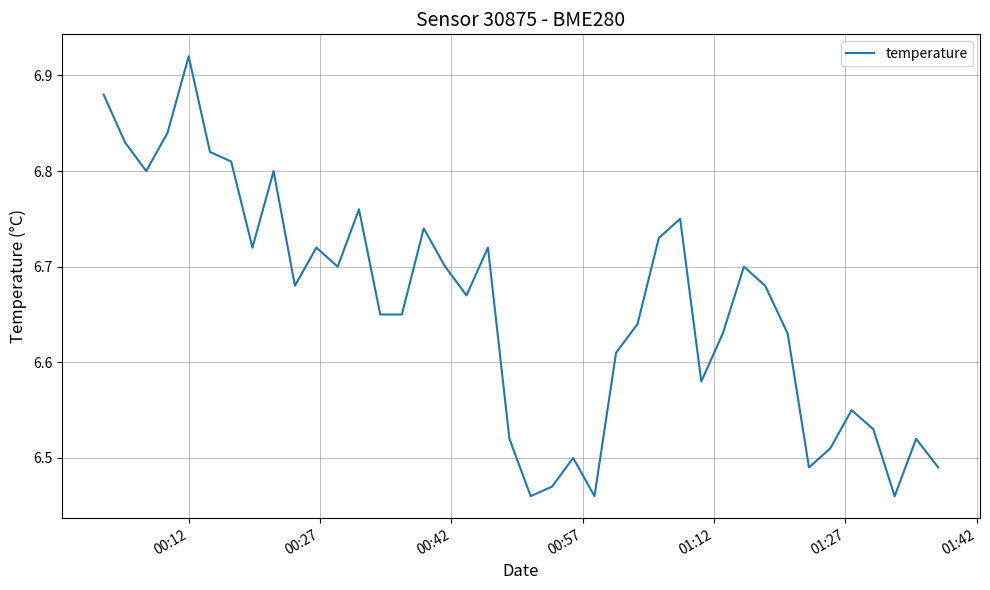

What is the difference between the maximum and minimum values?

0.5